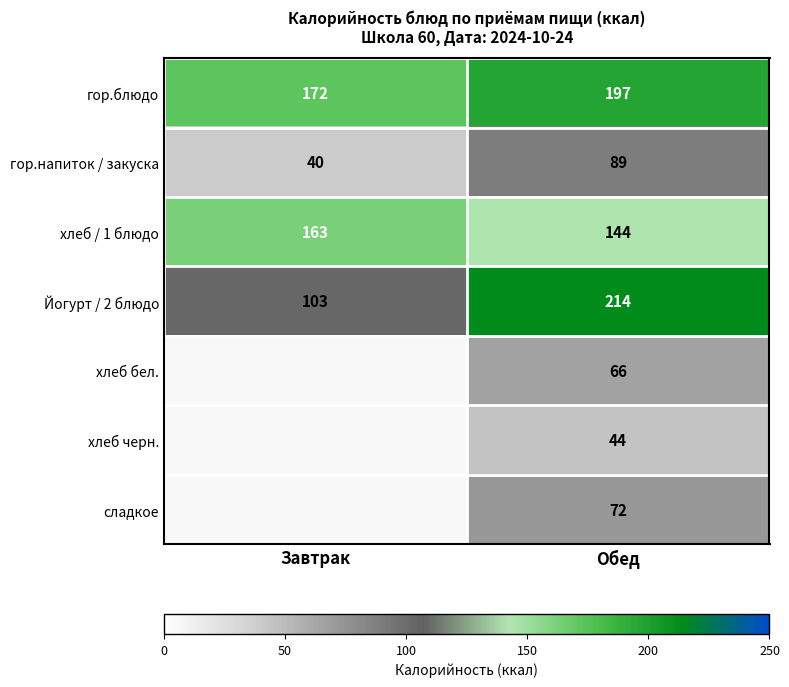

At how many categories does at least one series exceed 162?

2